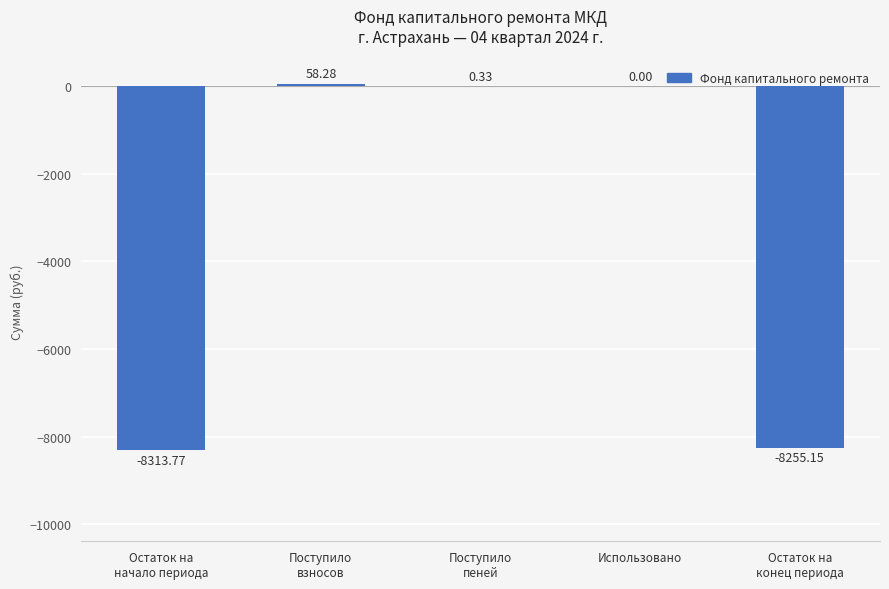

What is the sum of all values?

-16510.3